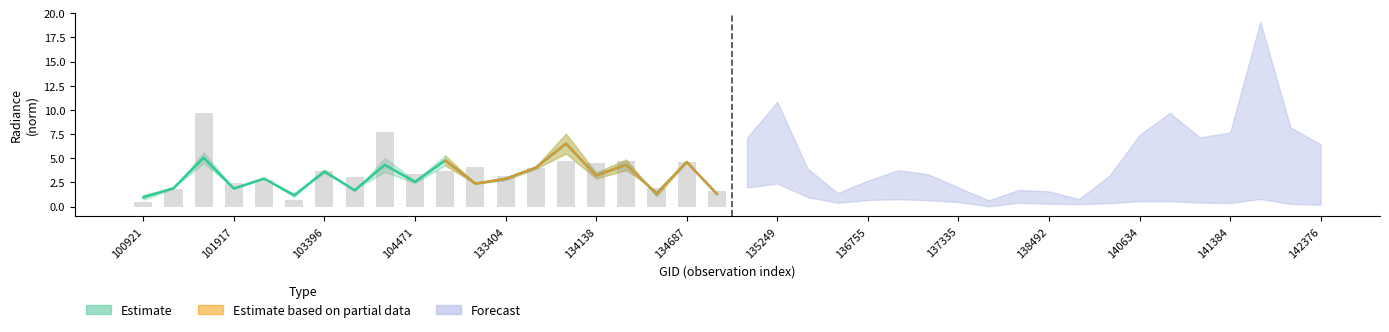

What is the difference between the maximum and minimum values in the dnbrad series?

9.3